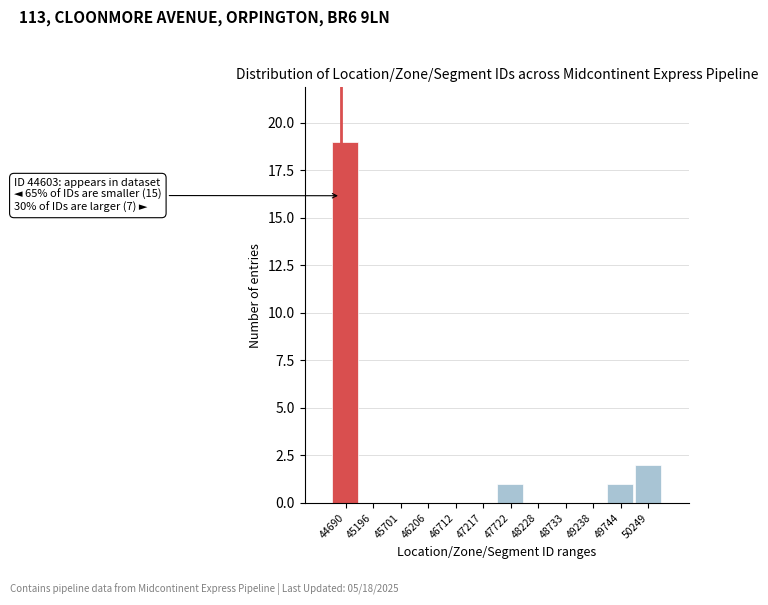

Over which range of the x-axis is the bar tallest?

44400 to 44900